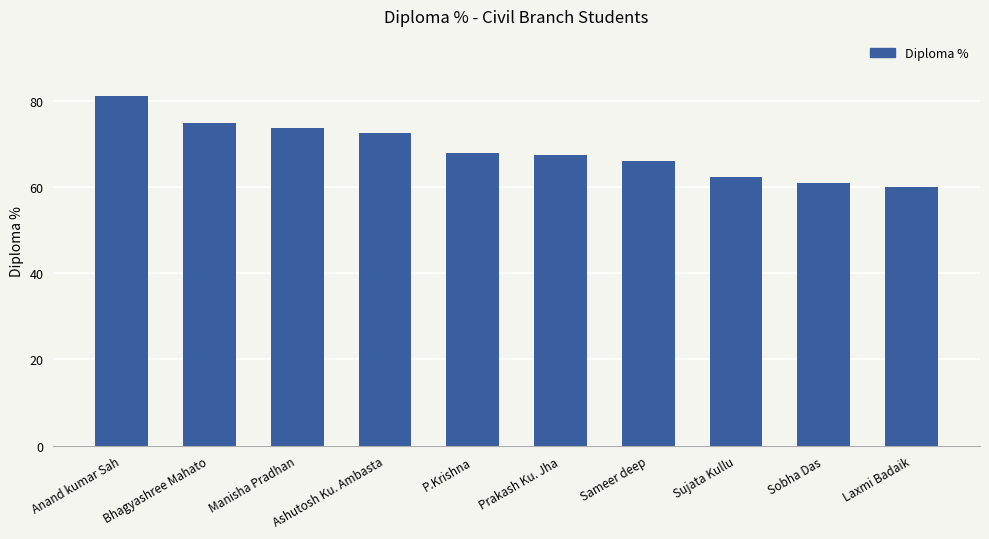

What is the greatest value displayed?

81.1